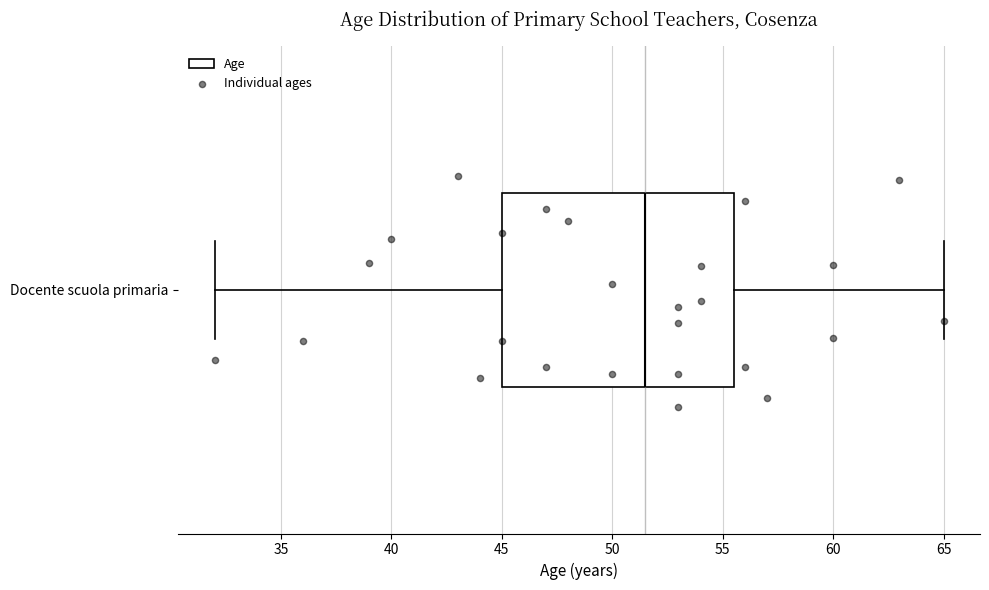

Read this box plot against the x-axis: the position of the median line, the range covered by the box, and the ends of both whiskers. The values are not printed on the chart, so give them approximately, as read against the axis.

median 51.5, box 45.0 to 55.5, whiskers 32.0 to 65.0